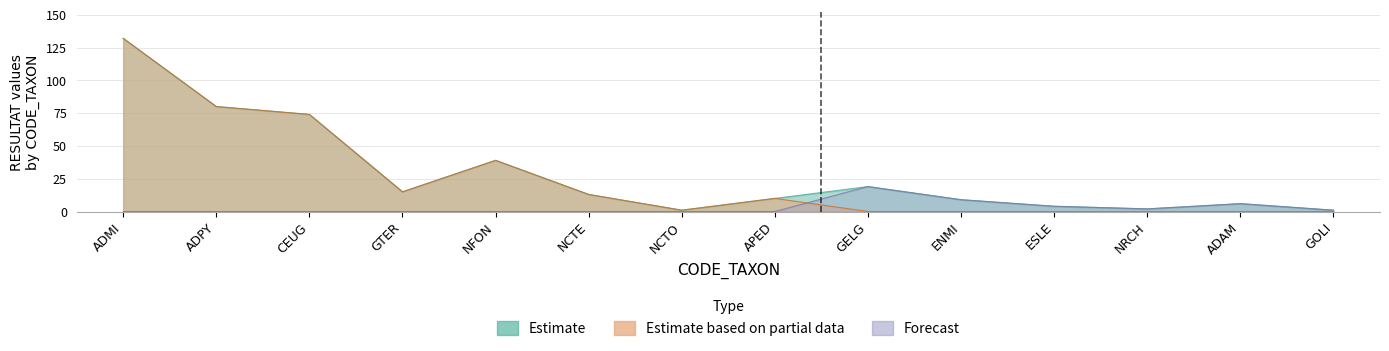

At which label does Estimate first exceed 13?

ADMI